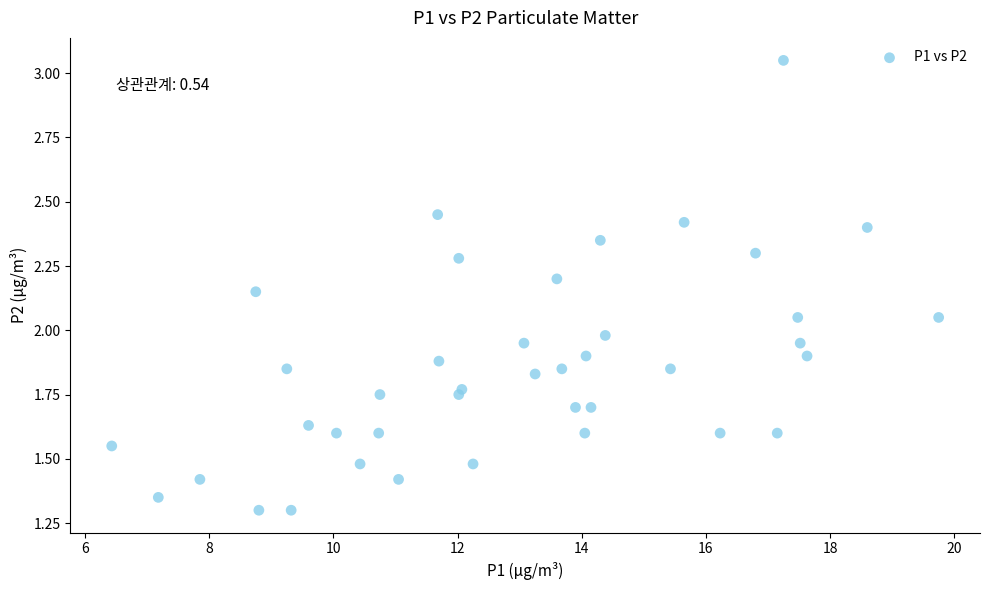

What is the range of X values (max minus min)?

13.3